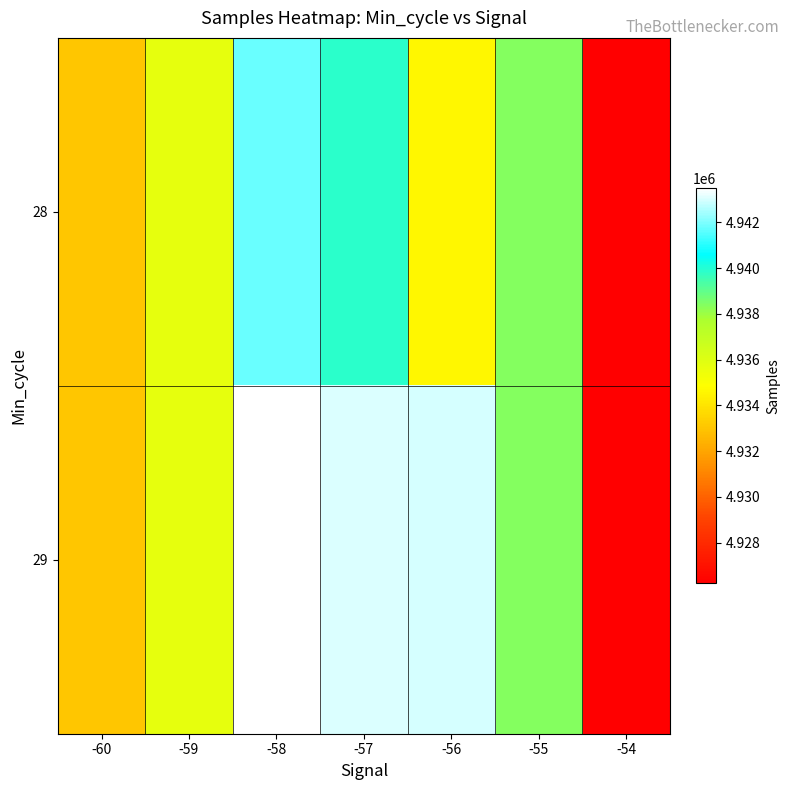

Reading right to left, transcribe all the data shown in this chart.

28: -54=4926222	-55=4938419	-56=4934611	-57=4939911	-58=4941748	-59=4935683	-60=4933095
29: -54=4926222	-55=4938419	-56=4942975	-57=4943058	-58=4943485	-59=4935683	-60=4933095